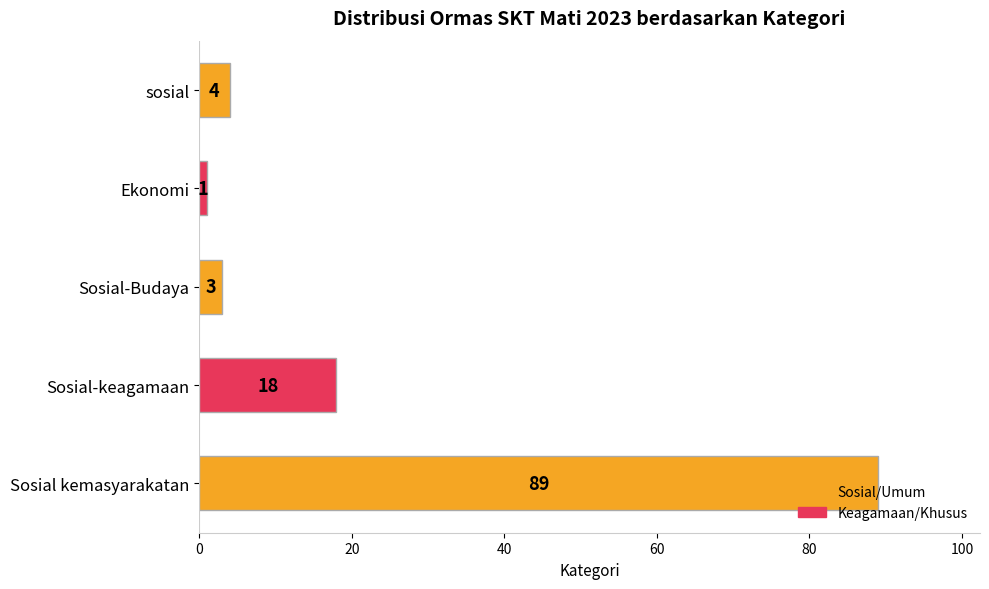

The chart shows a value of 26 at Sosial-keagamaan. True or false?

False